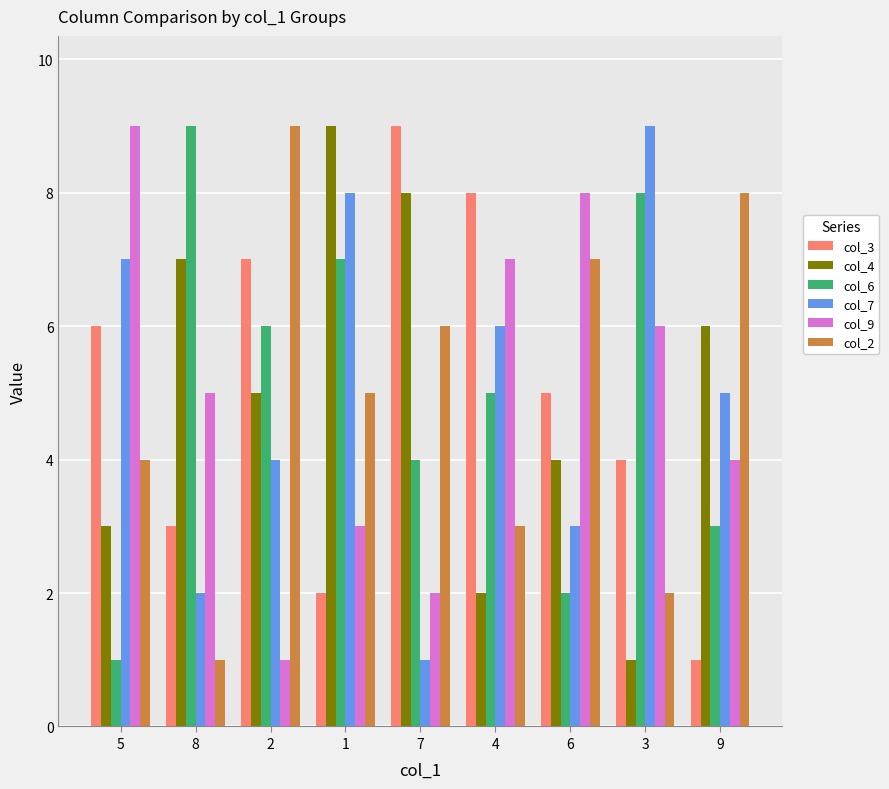

How many data points does each series have?

9